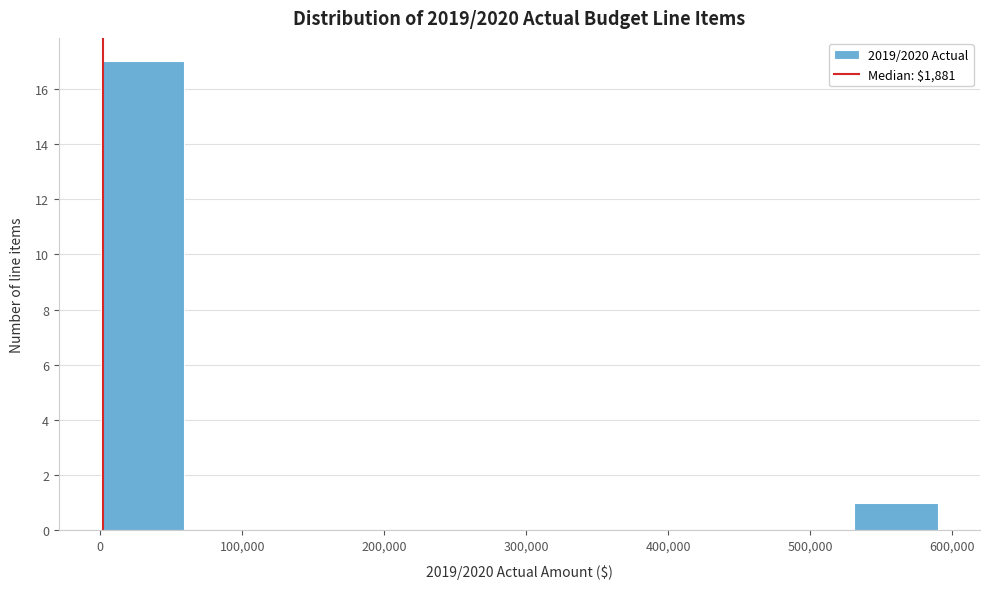

How tall is the bar that spans 0 to 60000 on the x-axis? Neither the bar edges nor the heights are printed on the chart, so give them approximately, as read against the axes.

17